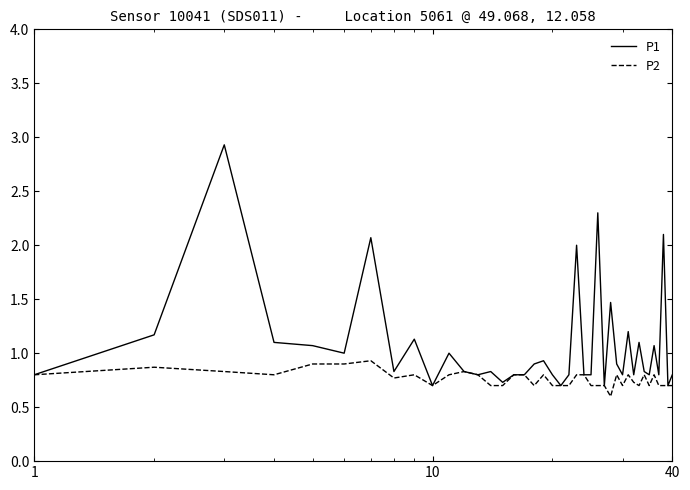

List the series in order of their peak value, lowest first.

P2, P1